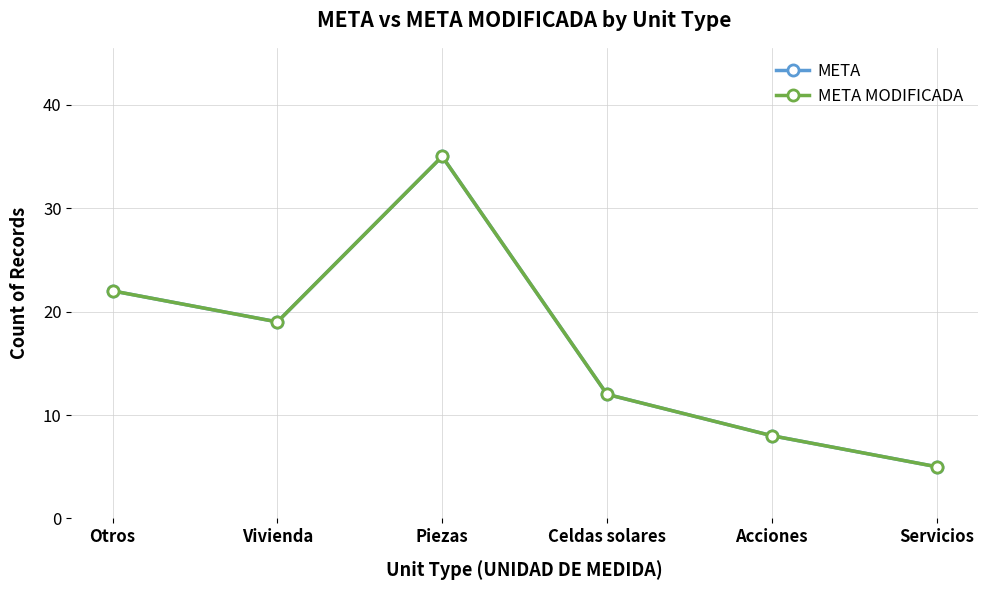

Does the chart have visible grid lines?

Yes